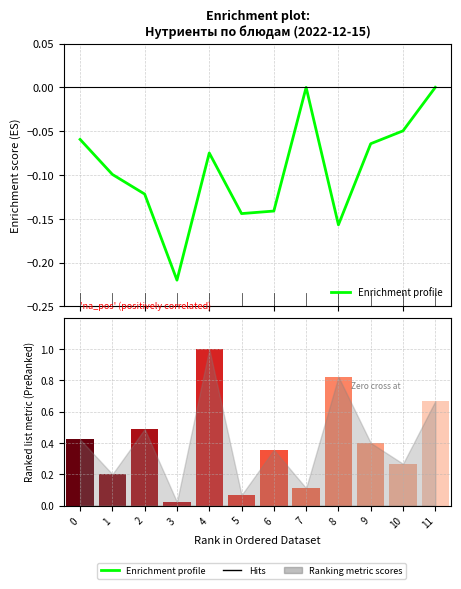

List the labels in order of value, largest first.

11, 7, 10, 0, 9, 4, 1, 2, 6, 5, 8, 3